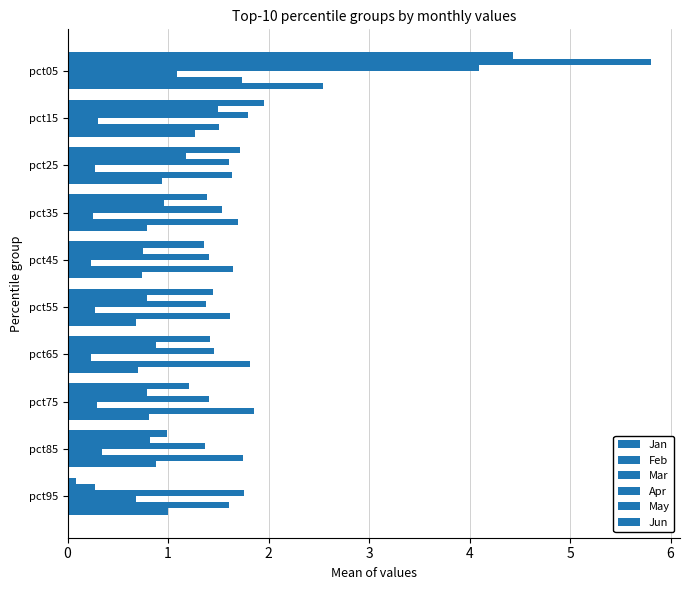

How many data points does each series have?

10